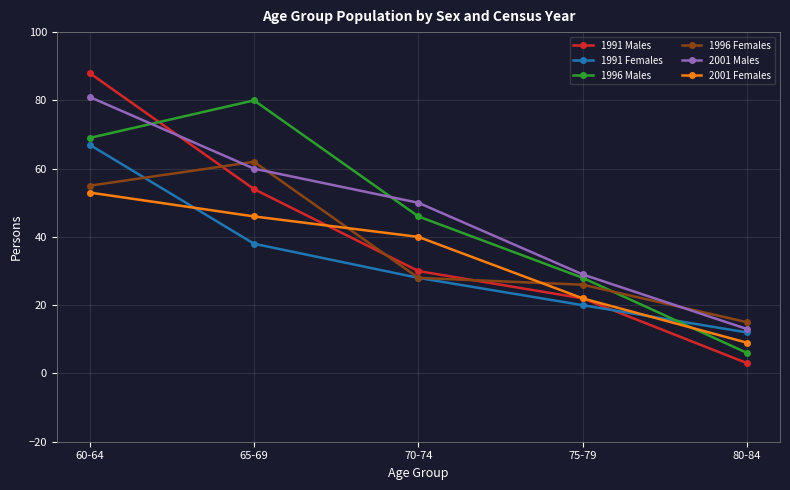

Between 70-74 and 75-79, which series saw the biggest shift?

2001 Males